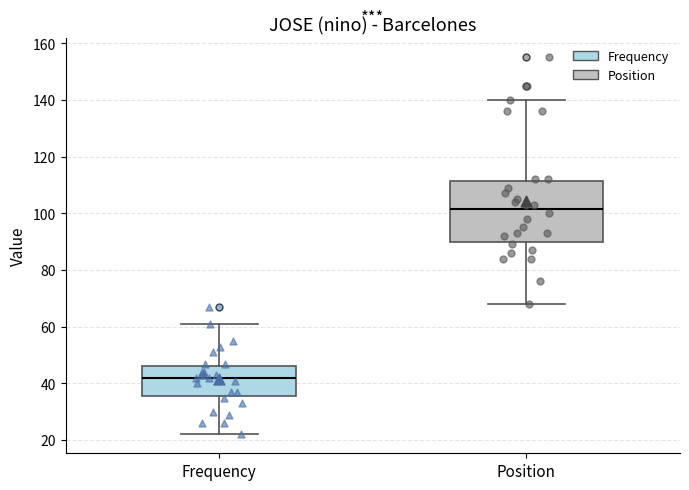

Comparing the boxes themselves (not the whiskers), which one is the tallest?

Position